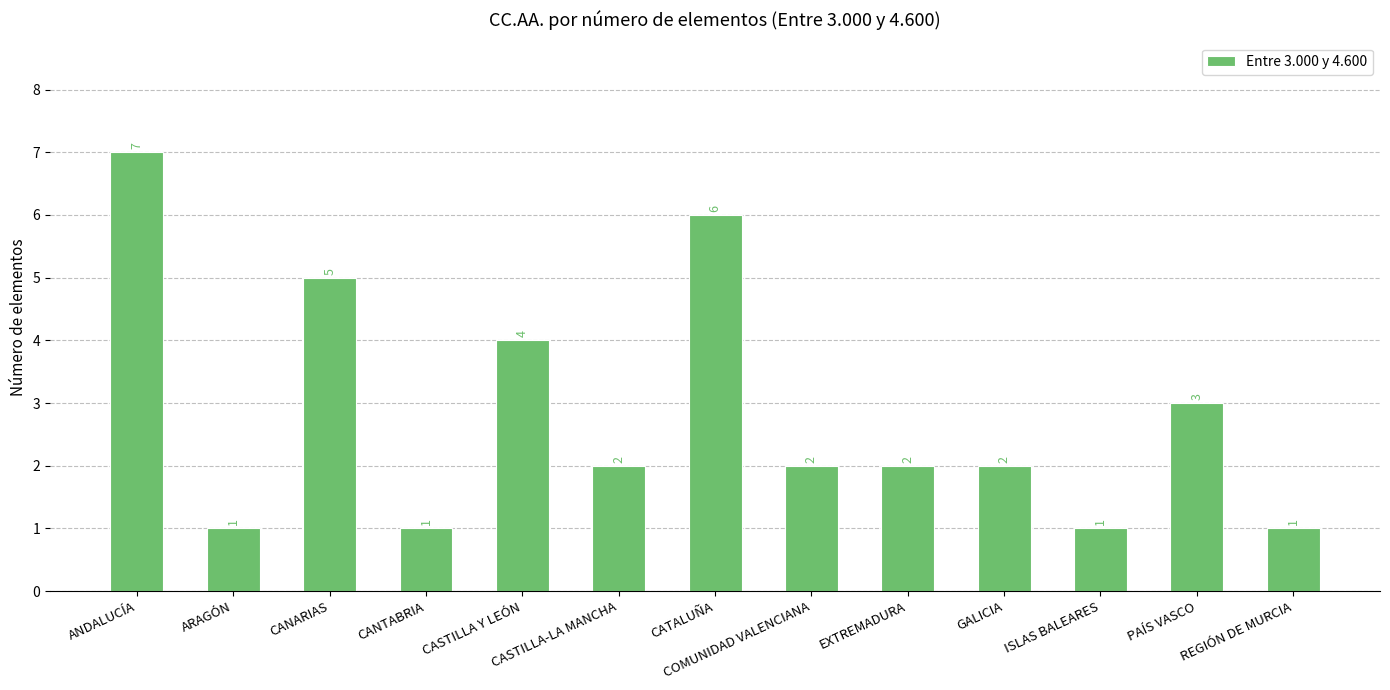

What is the change in value from GALICIA to ISLAS BALEARES?

-1